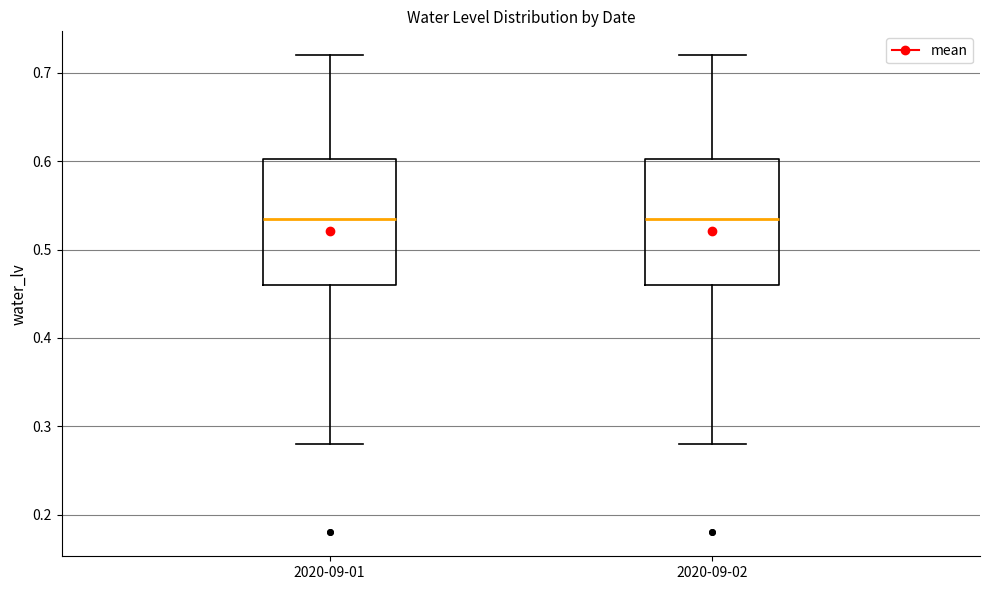

Where does the upper whisker of the box for 2020-09-01 end on the y-axis? The values are not printed on the chart, so give them approximately, as read against the axis.

0.72